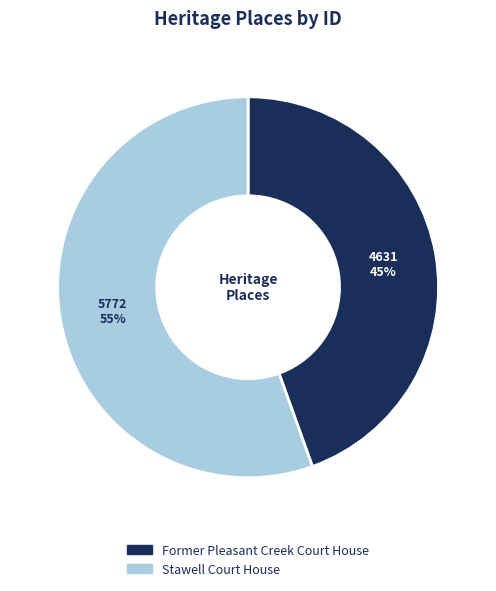

To the nearest percent, what is the average slice percentage?

50%